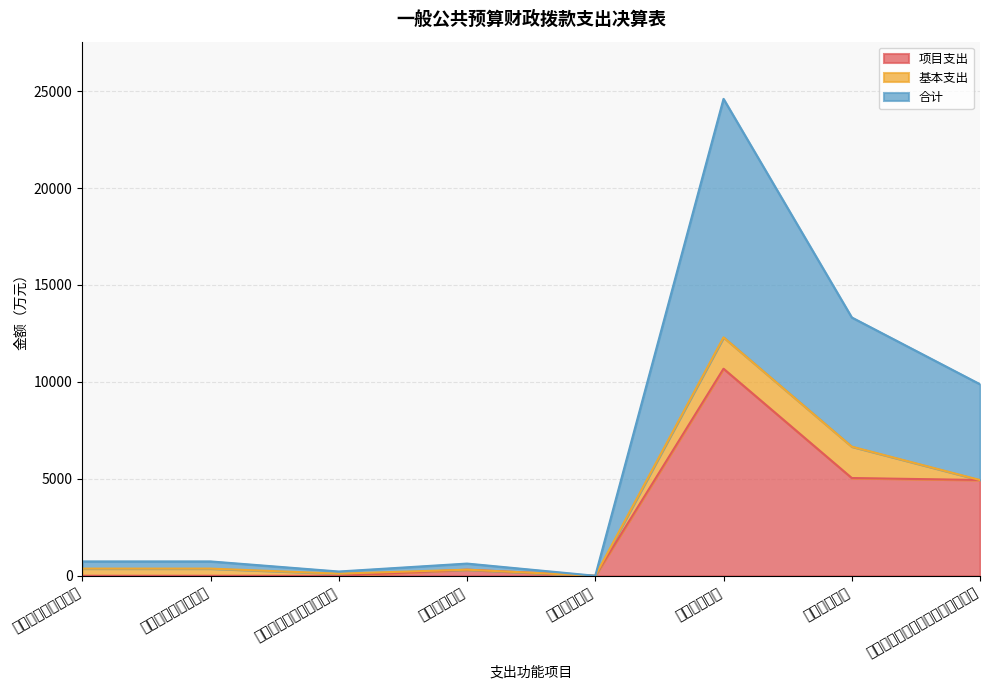

What is the label of the 7th point from the right?

行政事业单位离退休